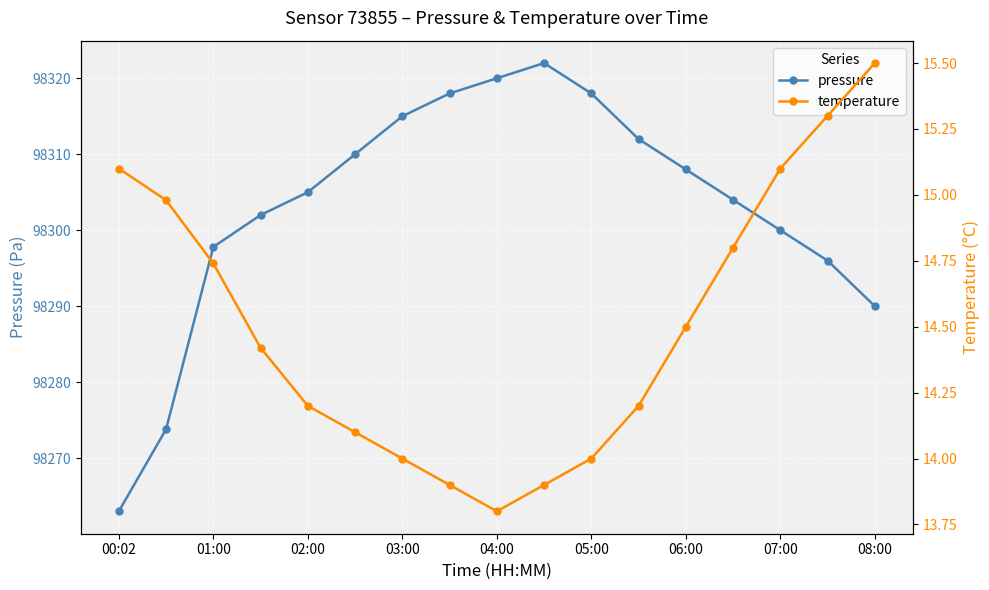

True or false: pressure has more than 1 interior local peaks.

False